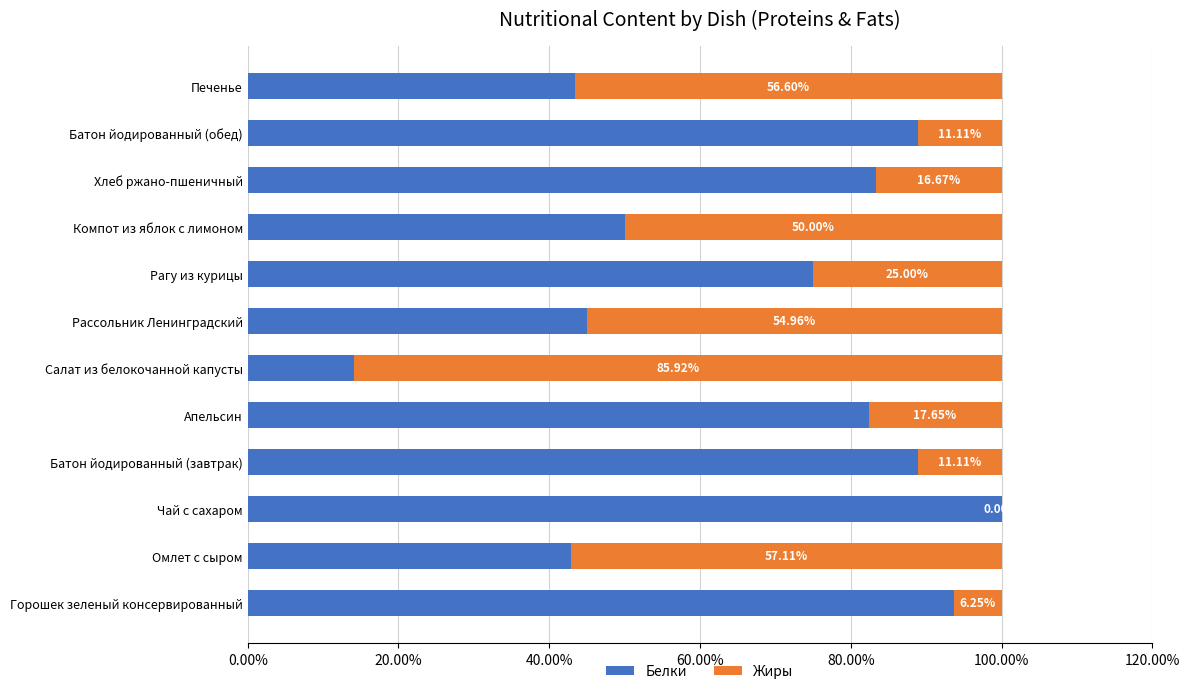

What are all the series names shown in the legend?

Белки, Жиры